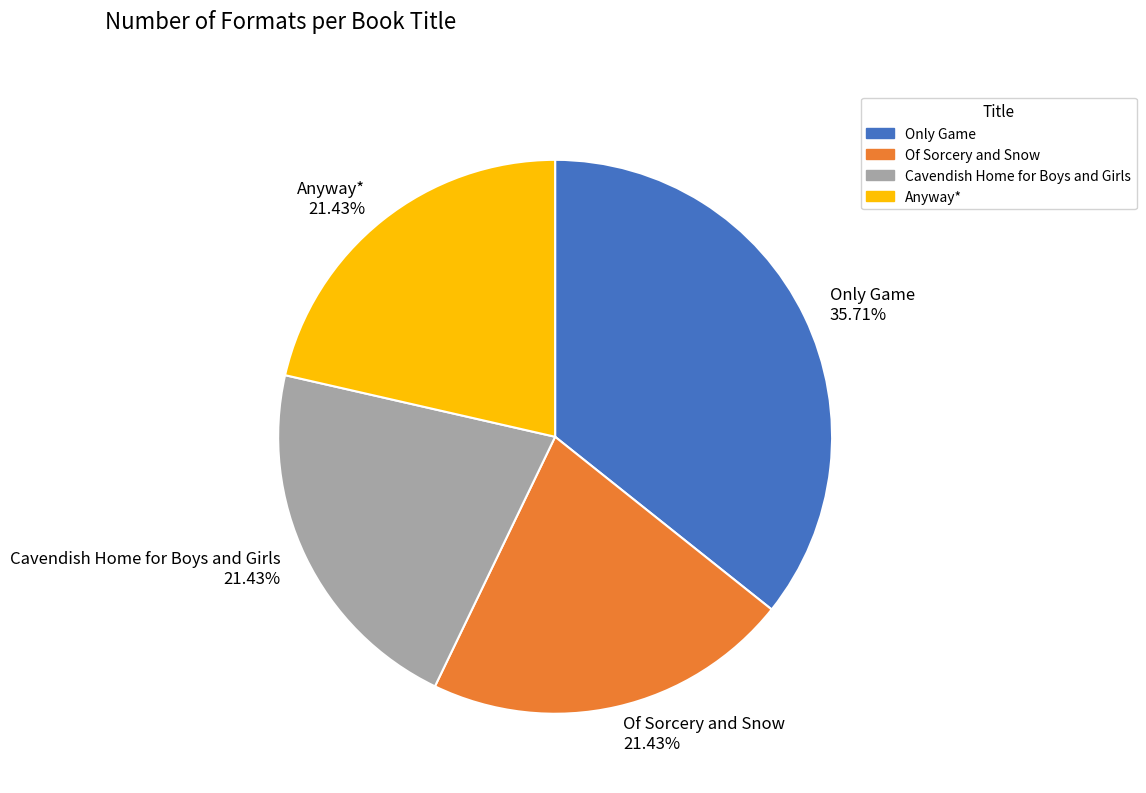

Is there any slice that represents more than half of the pie?

No